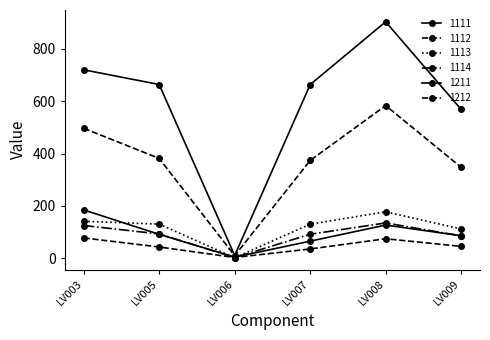

How many lines are shown in the chart?

6